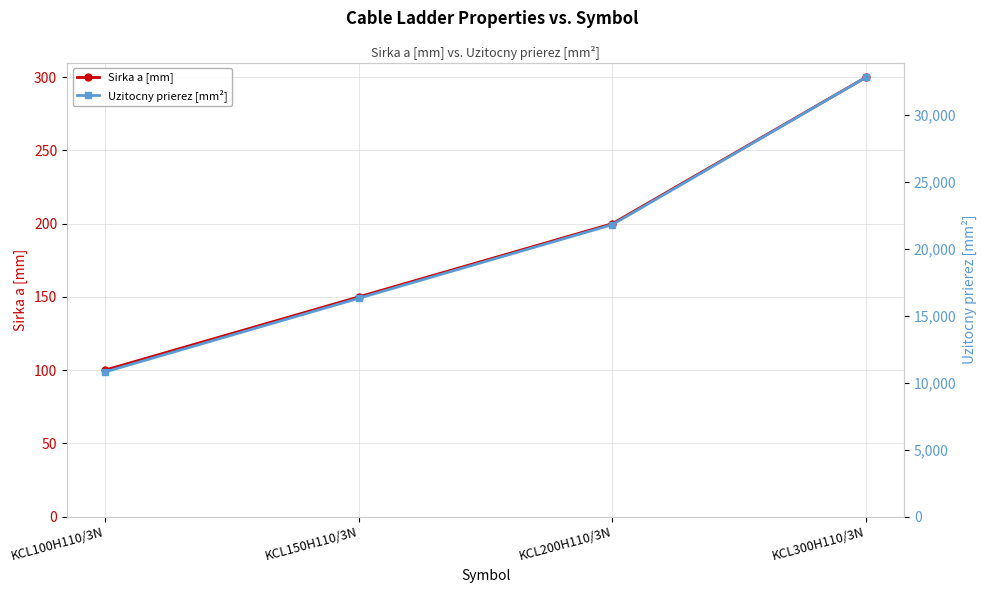

True or false: Uzitocny prierez [mm²] has more than 0 interior local peaks.

False